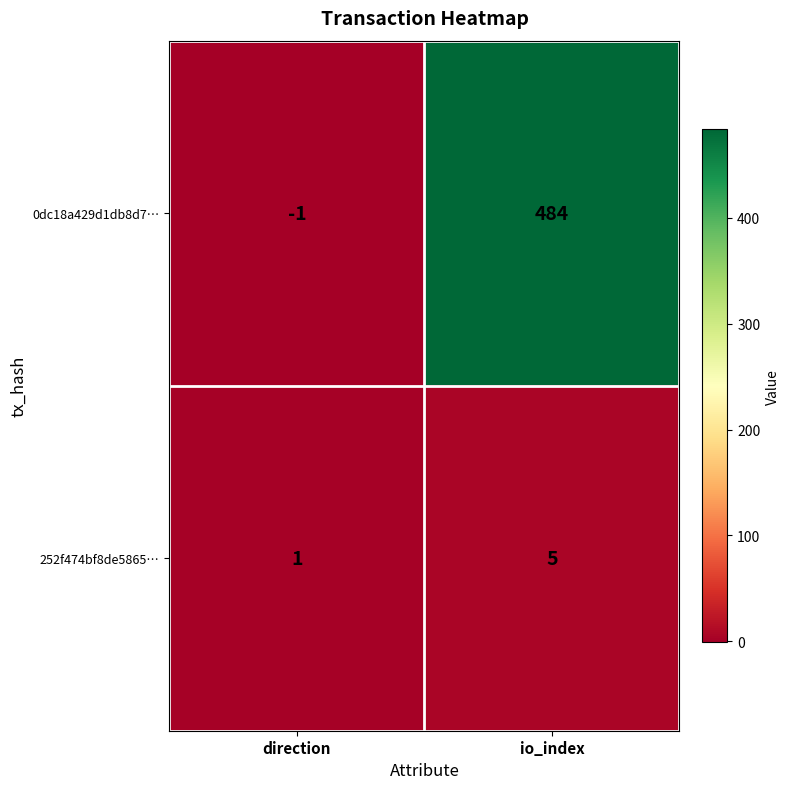

Reading left to right, extract all data points from this chart.

0dc18a429d1db8d7…: direction=-1	io_index=484
252f474bf8de5865…: direction=1	io_index=5